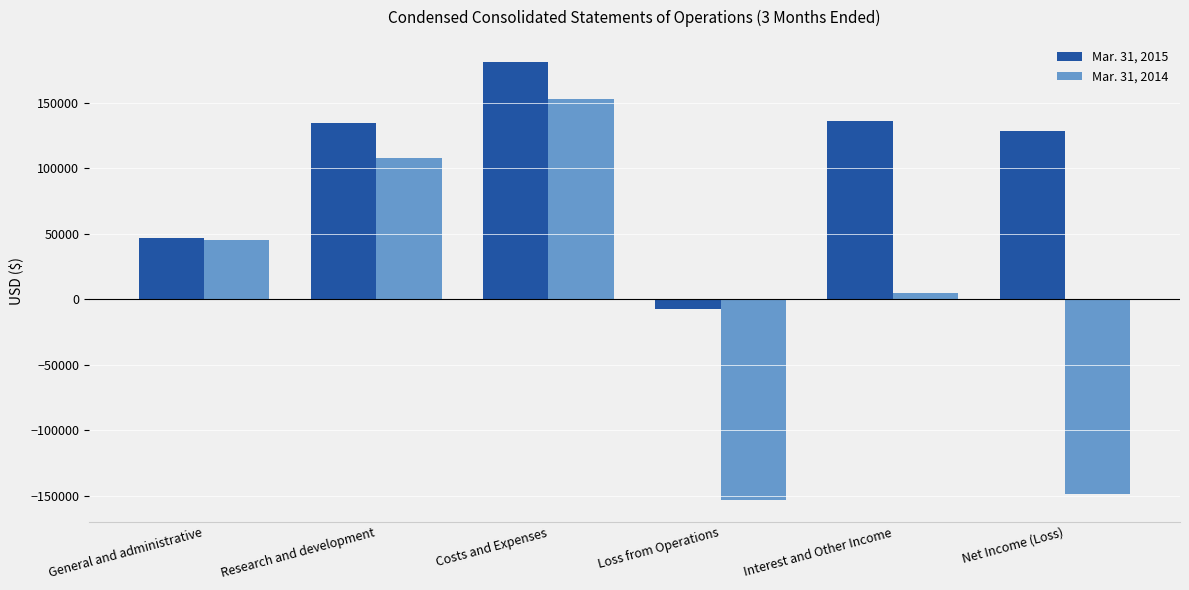

What is the value of the Mar. 31, 2014 bar at the 2nd from the left?

108094